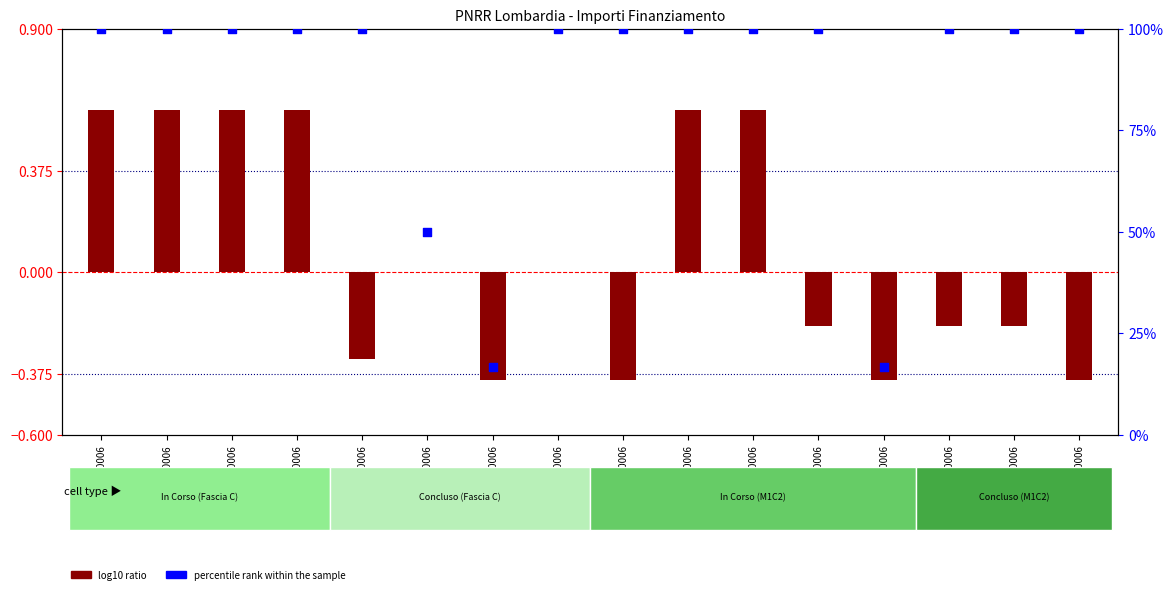

Which series reaches the minimum Y coordinate?

log10 ratio